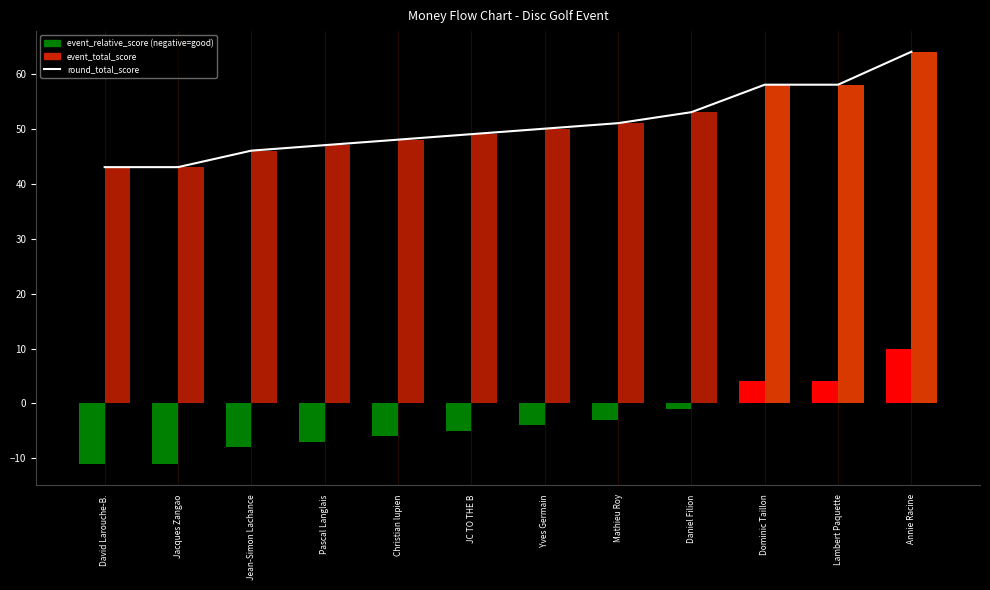

How many groups of bars are there?

12